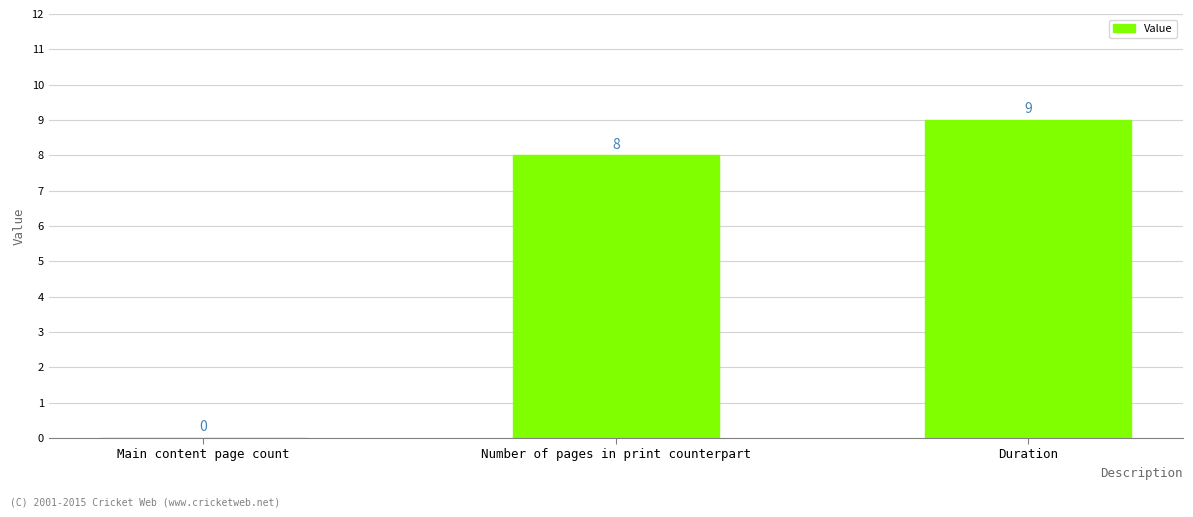

What is the sum of all values?

17